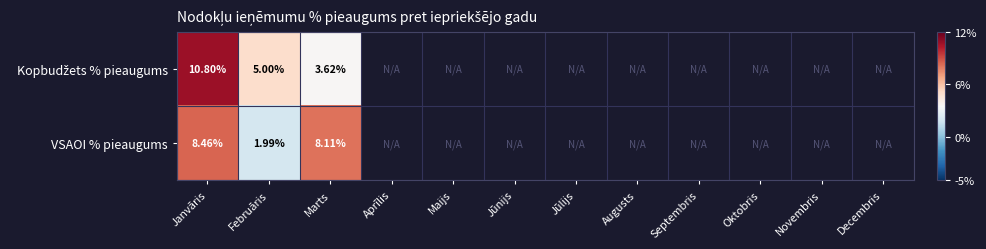

What is the maximum value for VSAOI % pieaugums?

8.5